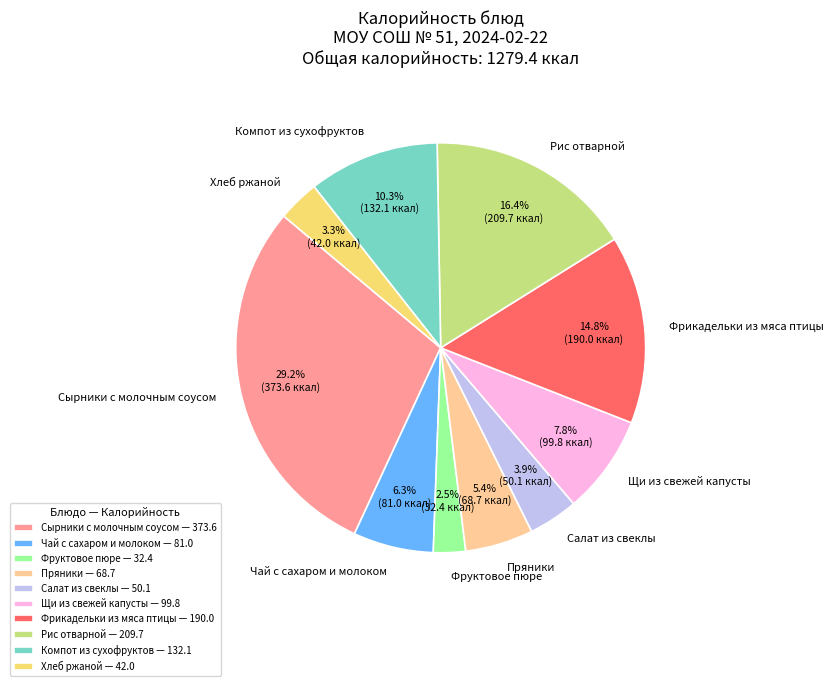

What percentage is the Щи из свежей капусты slice, to the nearest percent?

8%